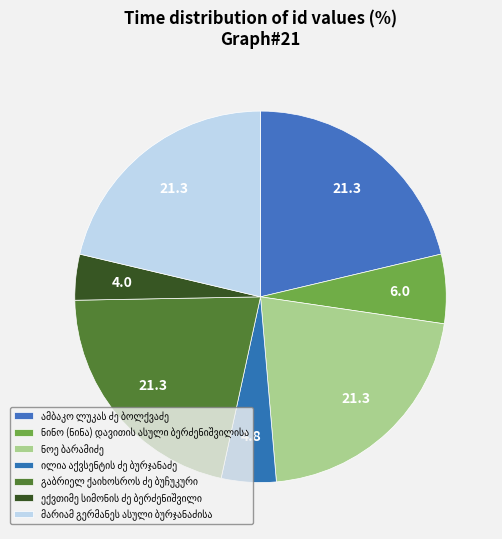

Combined, what portion of the pie is ნინო (ნინა) დავითის ასული ბერძენიშვილისა and ილია აქვსენტის ძე ბურჯანაძე?

10.8%